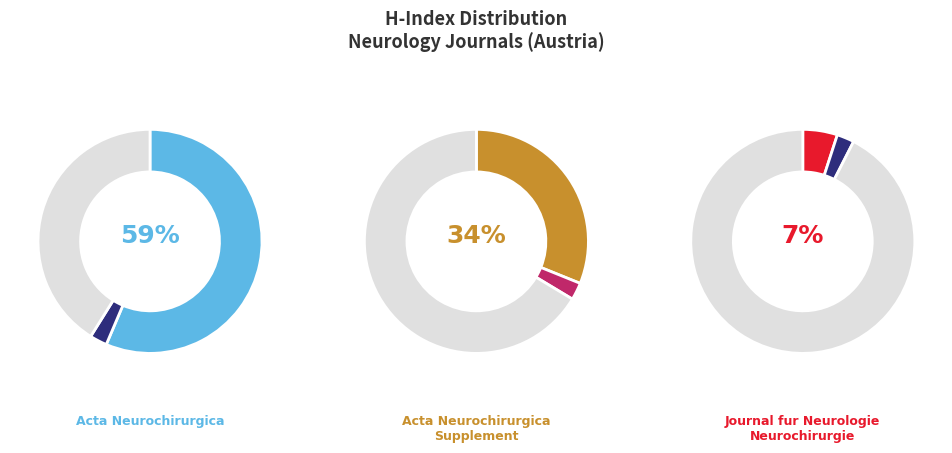

How many slices are in this pie chart?

3